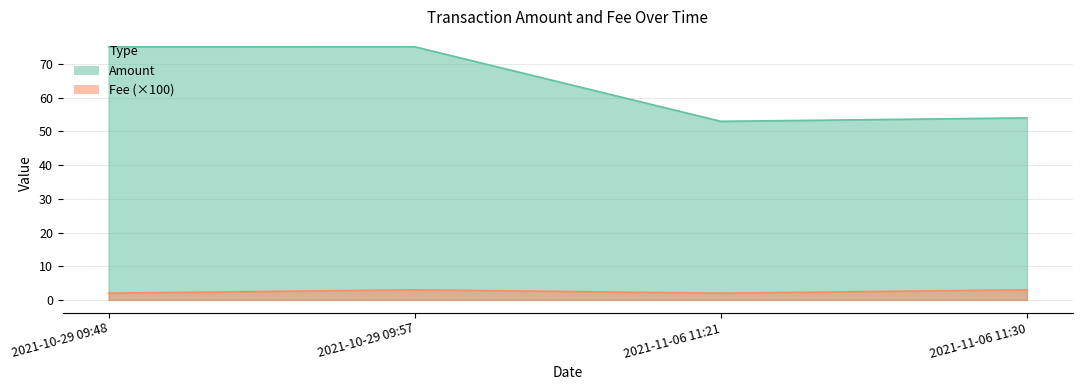

Is it true that Amount equals 54.0 at 2021-11-06 11:30?

True